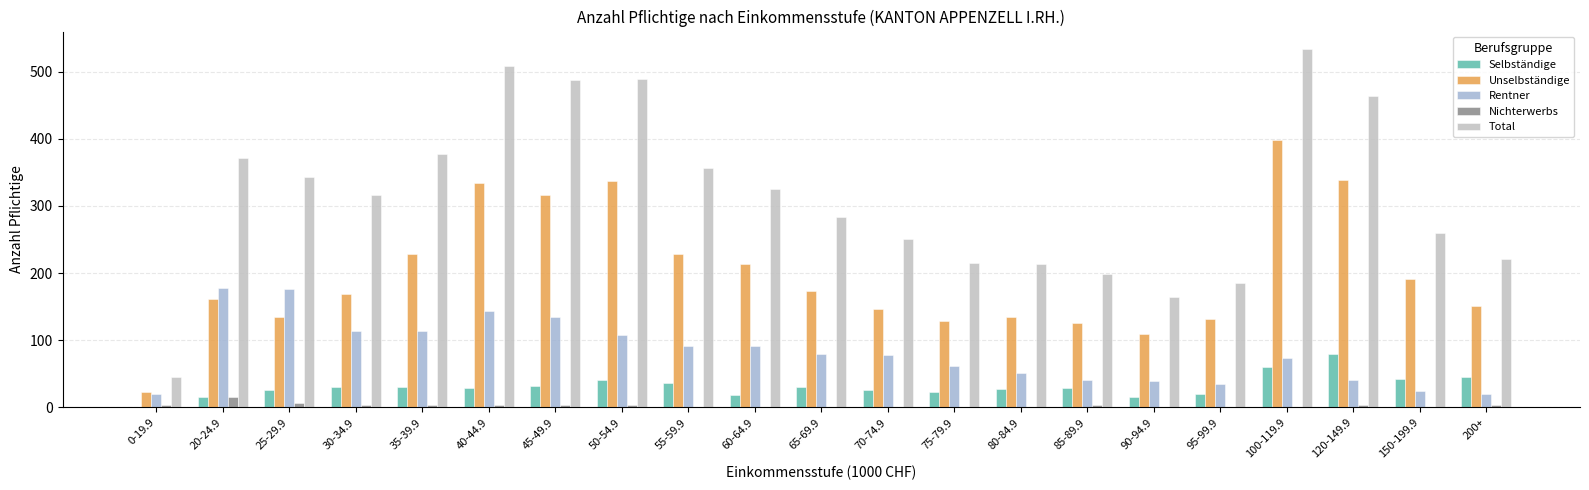

What is the greatest value displayed?

533